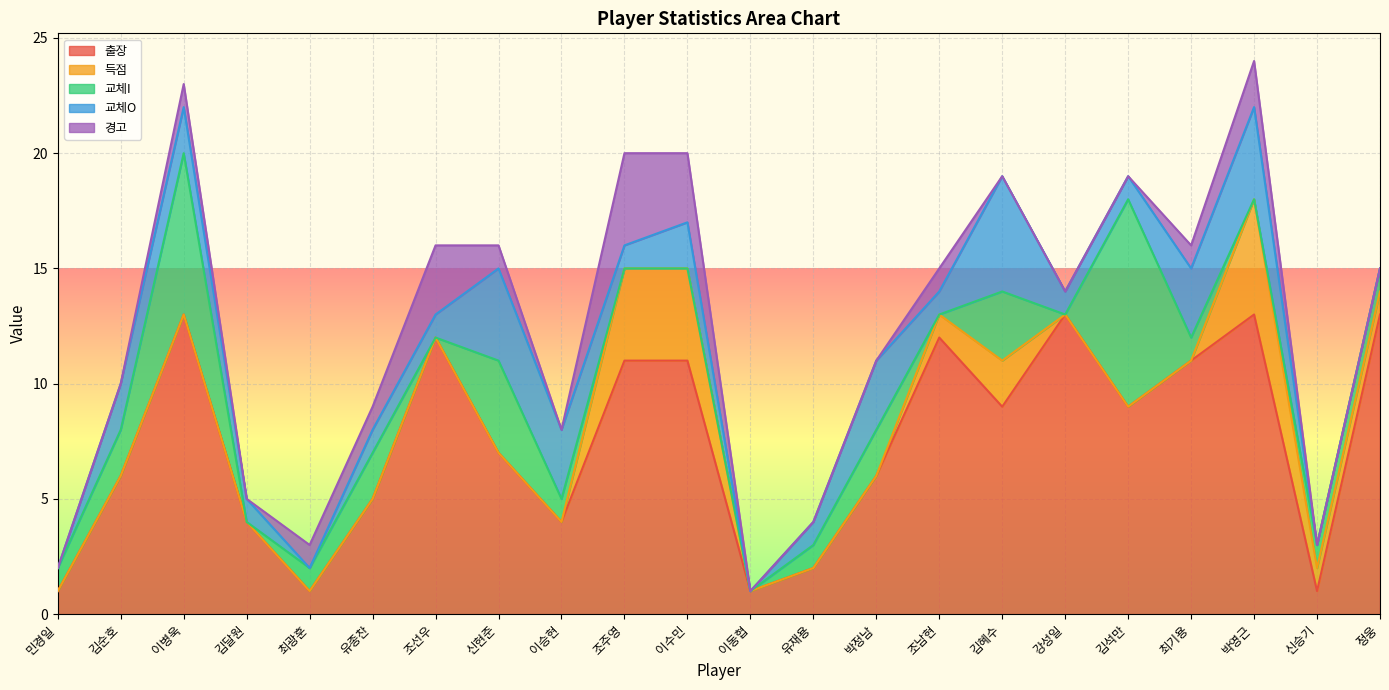

What position from the left is 박영근?

20